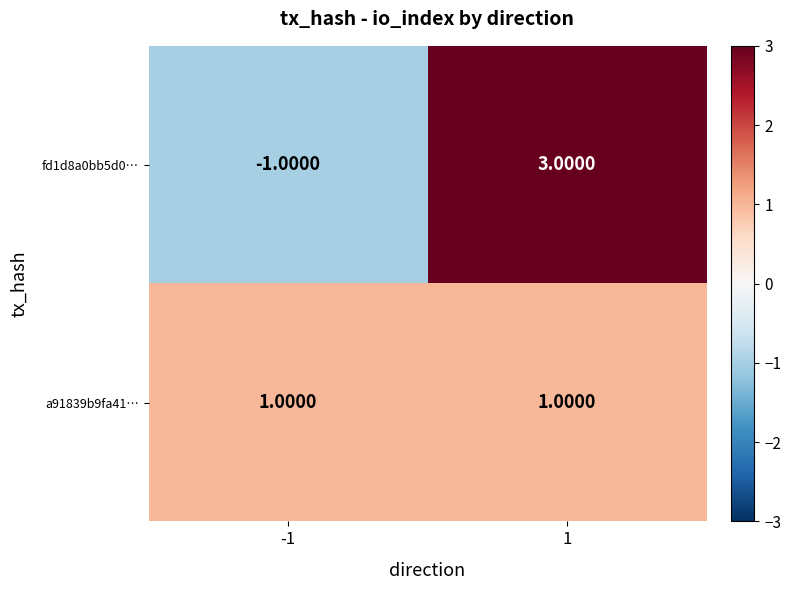

At how many categories does at least one series exceed 0?

2